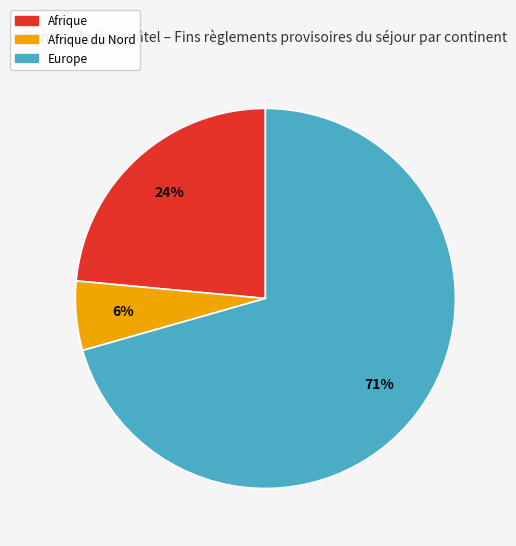

To the nearest percent, what is the average slice percentage?

33%